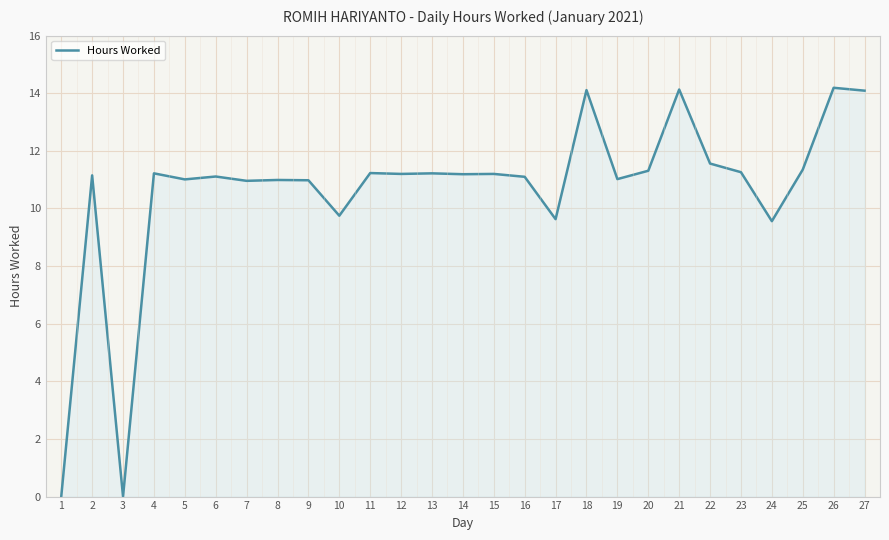

True or false: the data shows 6.1 at 15.

False